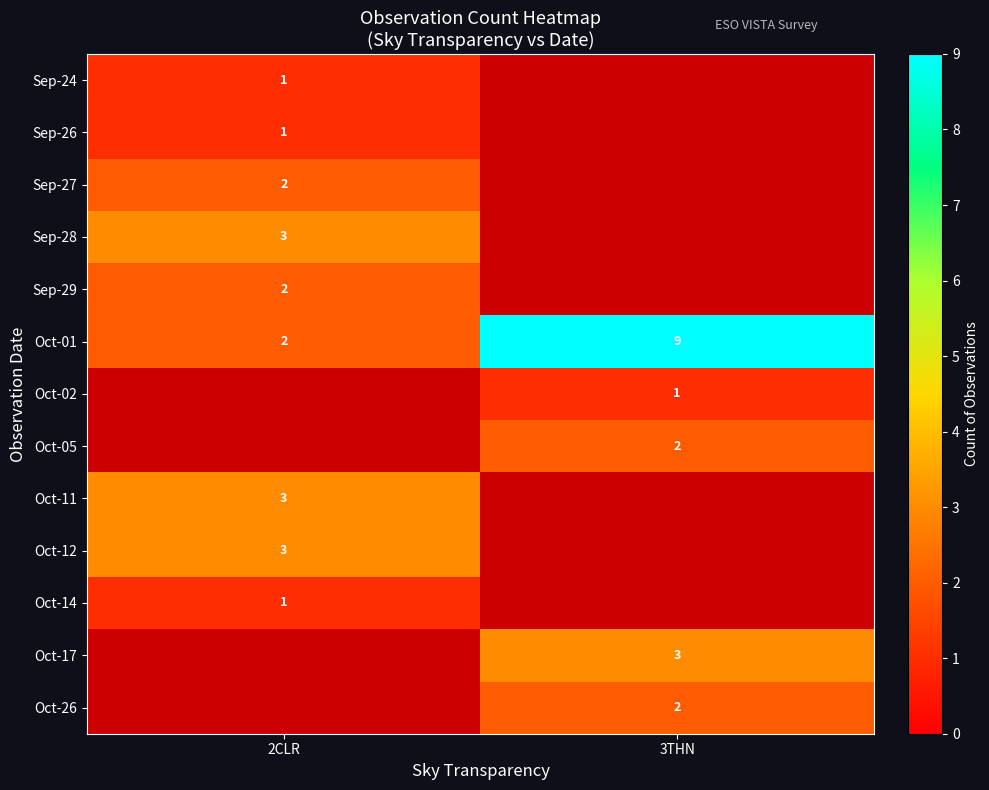

Is it true that Sep-24 equals 0 at 2CLR?

False